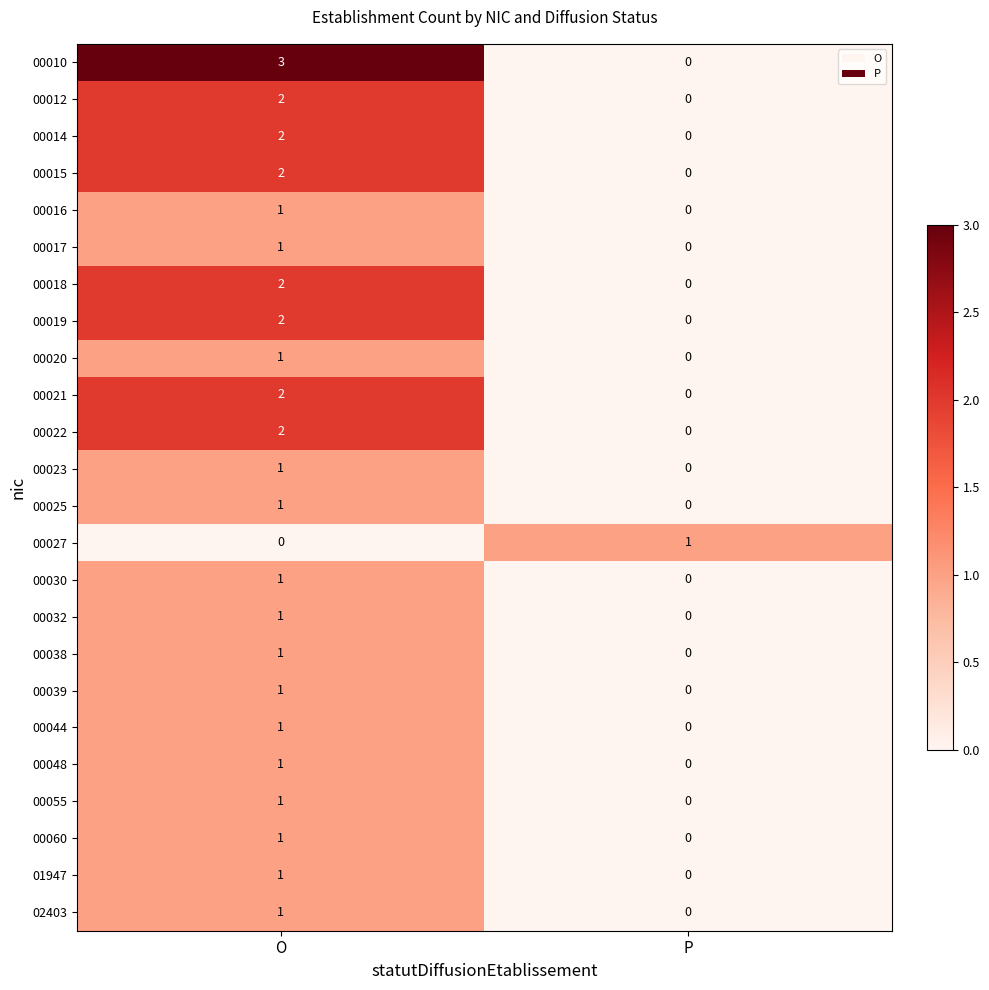

Which series has the largest total across all categories?

00010